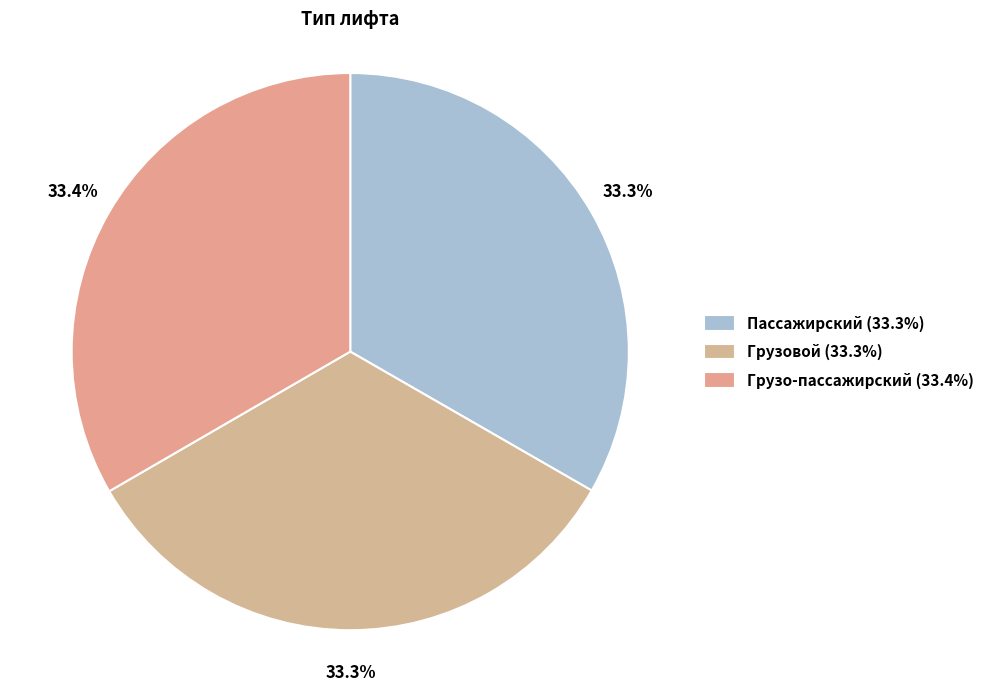

True or false: Грузо-пассажирский accounts for 39% of the total.

False